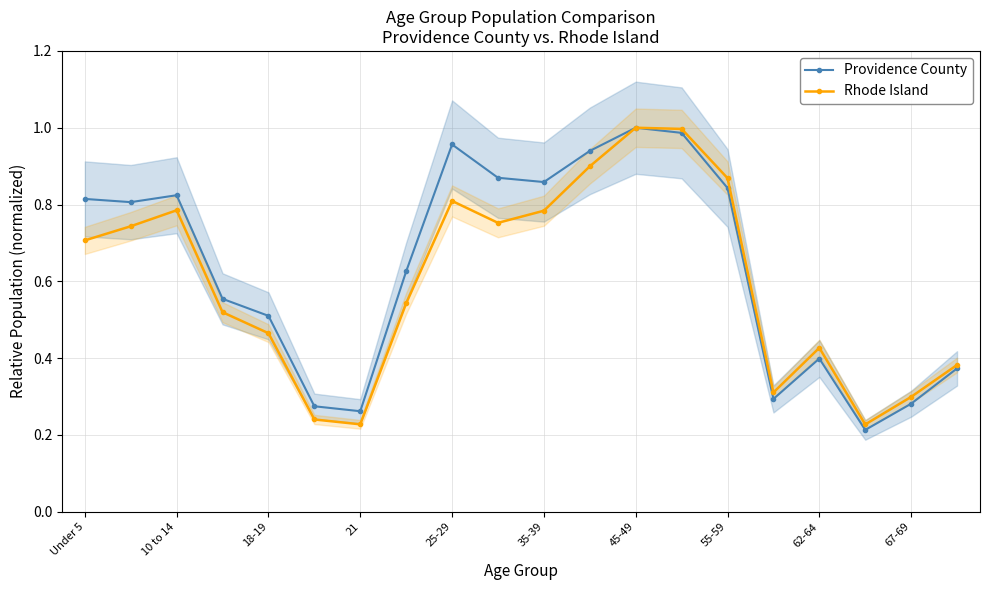

What is the maximum value for Providence County?

1.0